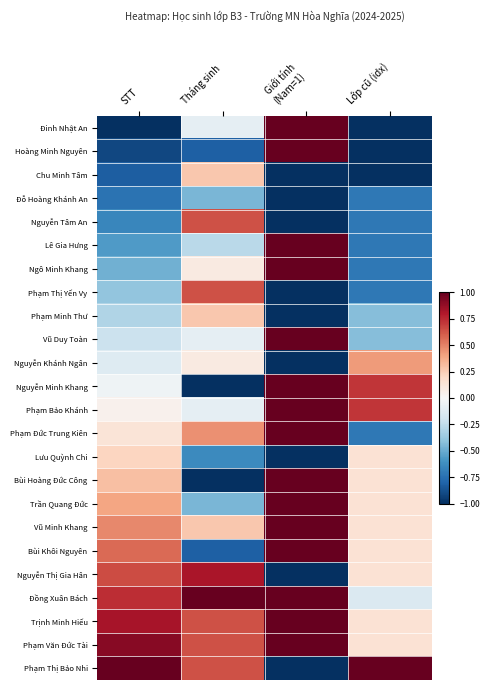

How many series are shown in this chart?

24